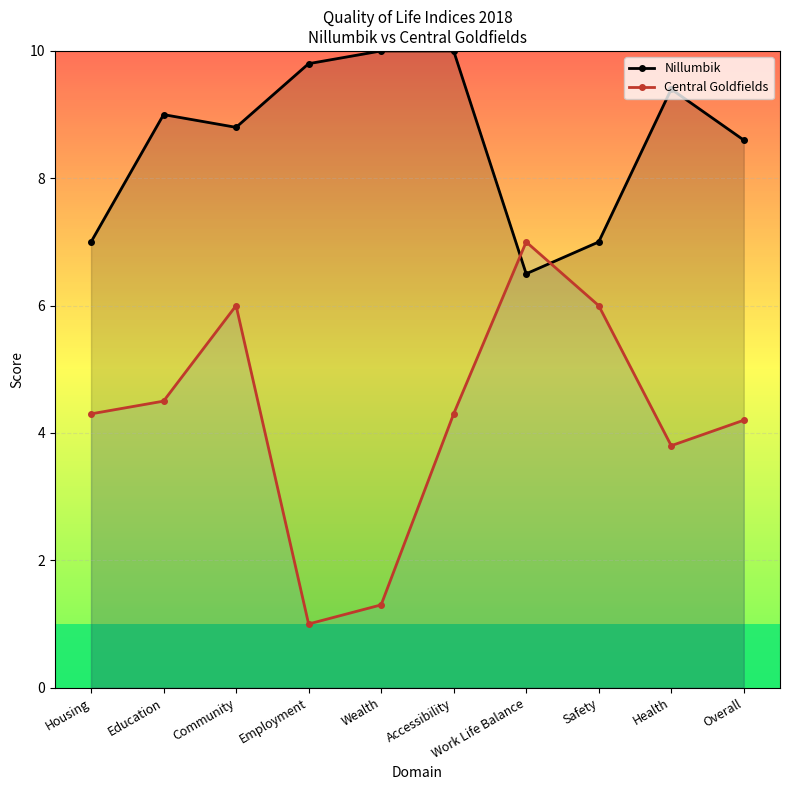

Rank the categories by Nillumbik value from highest to lowest.

Wealth, Accessibility, Employment, Health, Education, Community, Overall, Housing, Safety, Work Life Balance